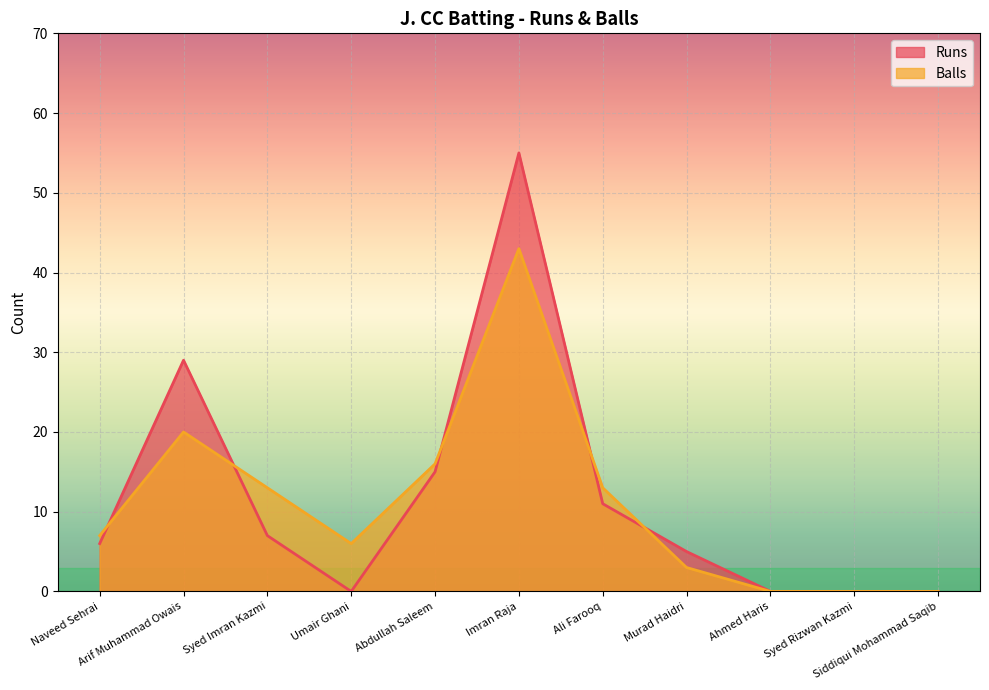

At how many categories does at least one series exceed 5?

7